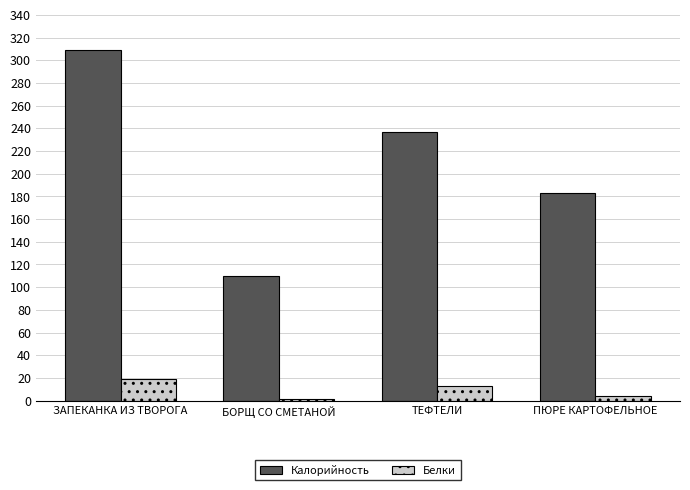

At which label is Калорийность closest to 209?

ПЮРЕ КАРТОФЕЛЬНОЕ